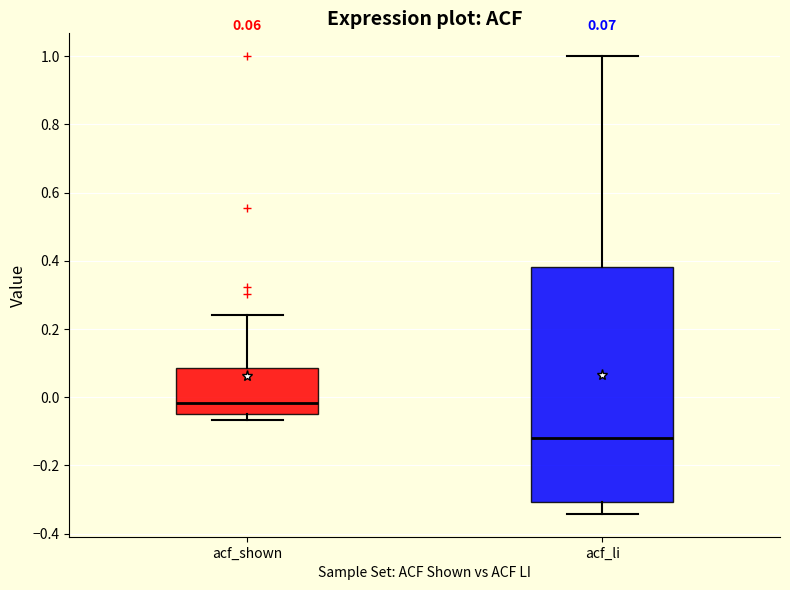

Which box is the tallest, from its lower edge to its upper edge?

acf_li